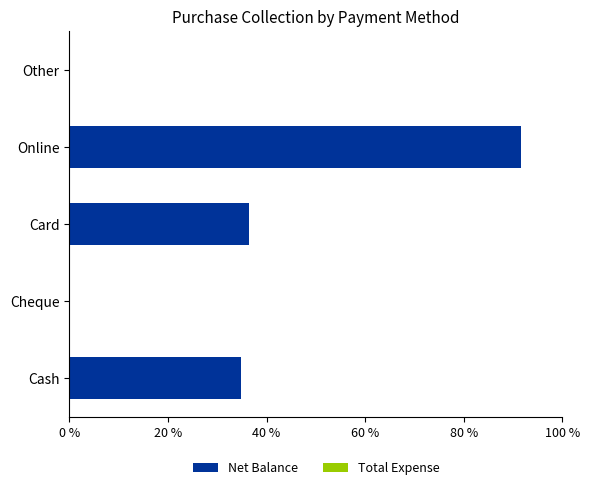

Are the bars horizontal?

Yes